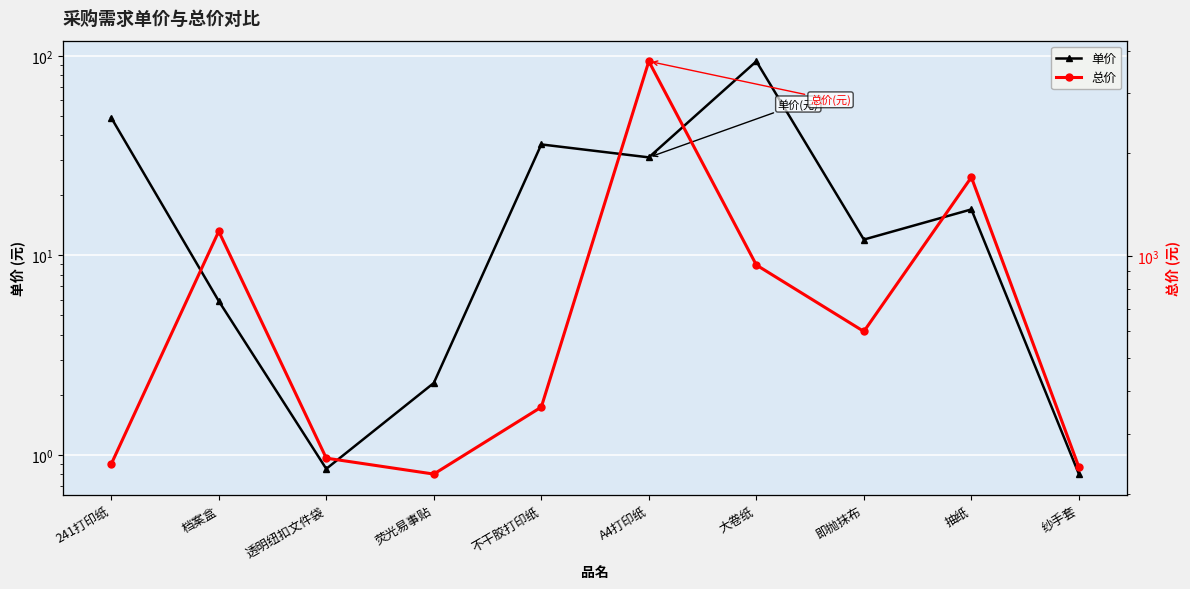

What are all the series names shown in the legend?

单价, 总价